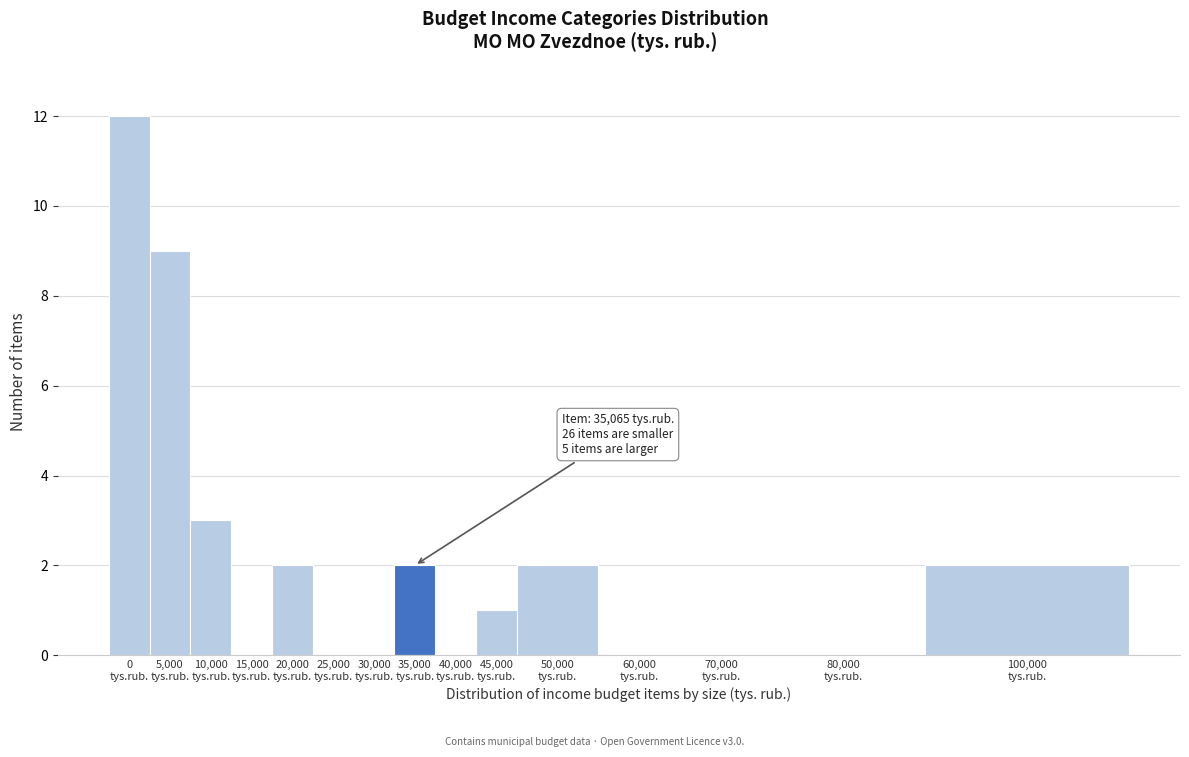

What is the greatest value displayed?

12